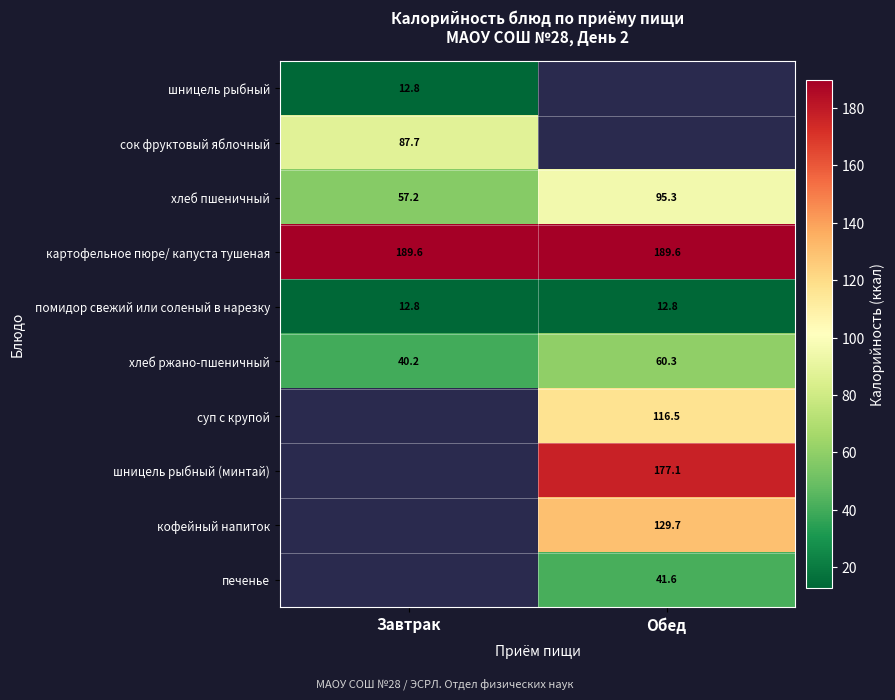

At how many categories does at least one series exceed 19?

2